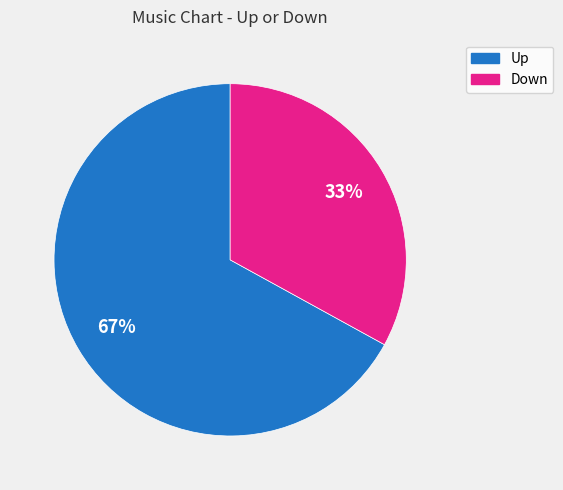

How many slices are in this pie chart?

2